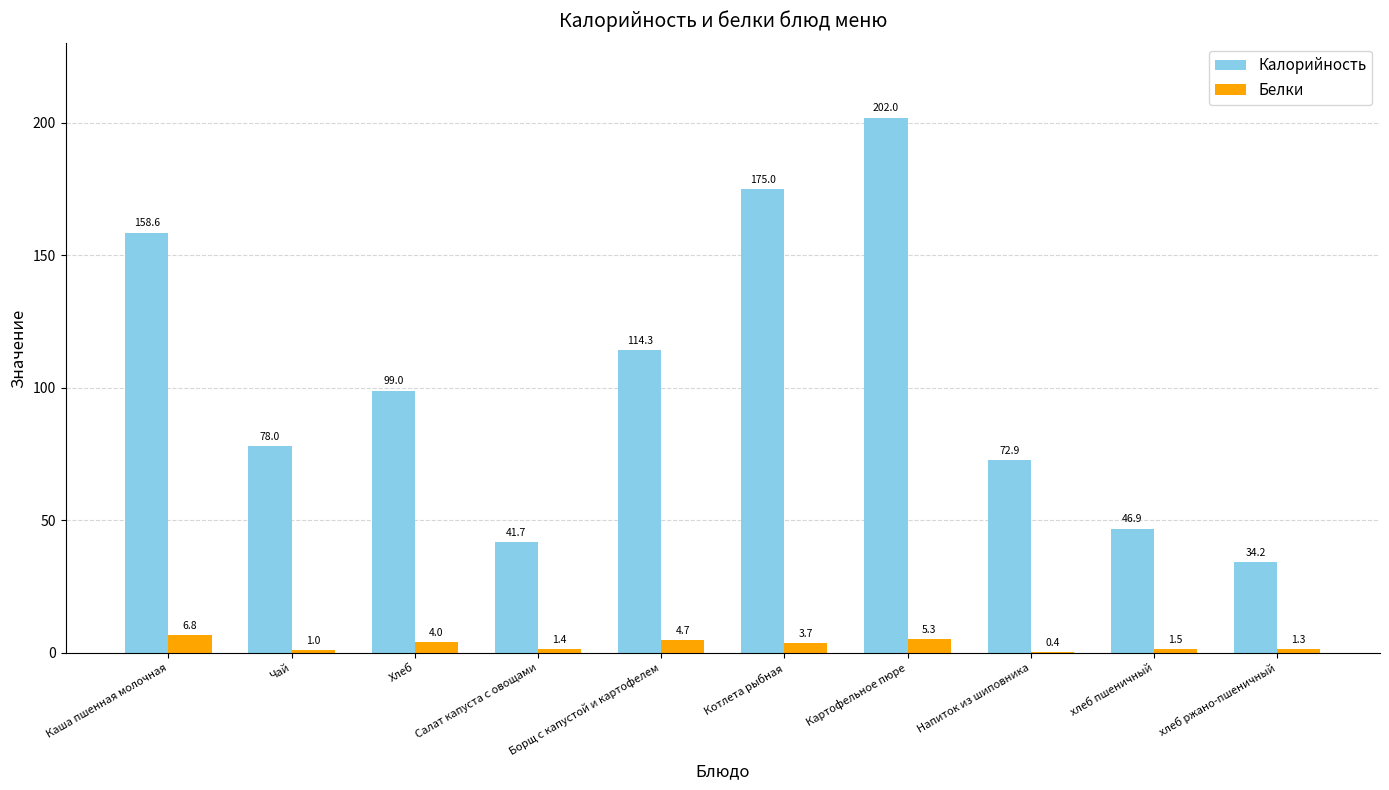

True or false: Калорийность has a value of 17.5 at Чай.

False